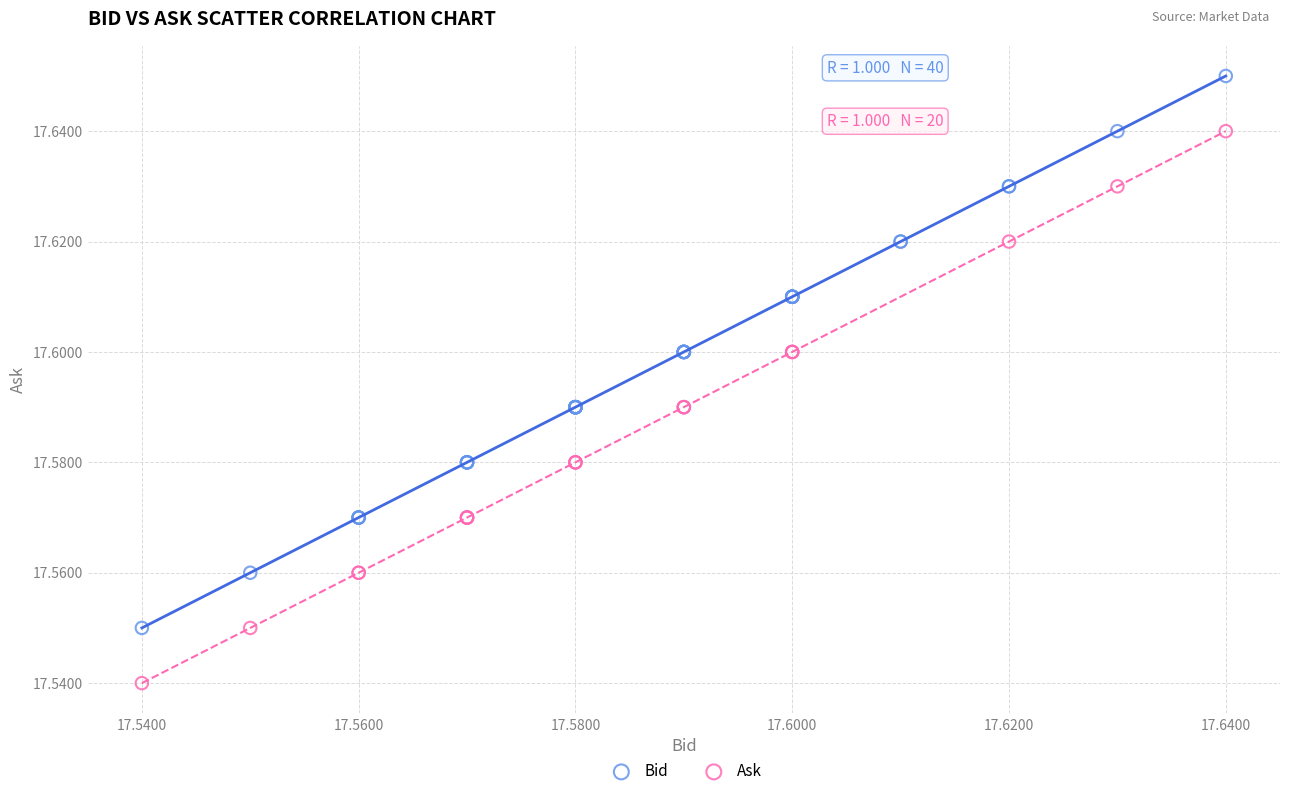

Which series contains the lowest Y value?

Ask